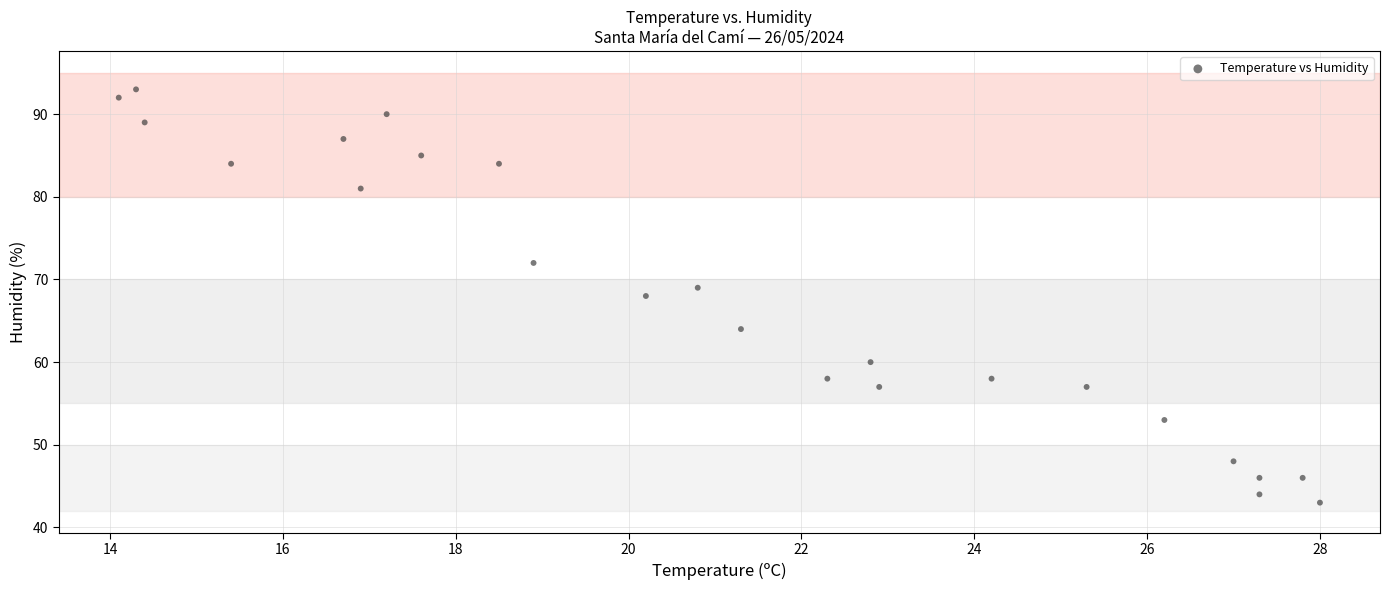

What is the range of Y values (max minus min)?

50